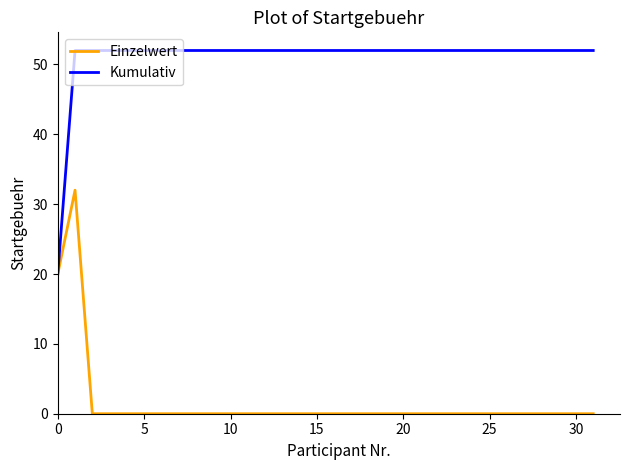

Rank the series by their maximum value, from lowest to highest.

Einzelwert, Kumulativ